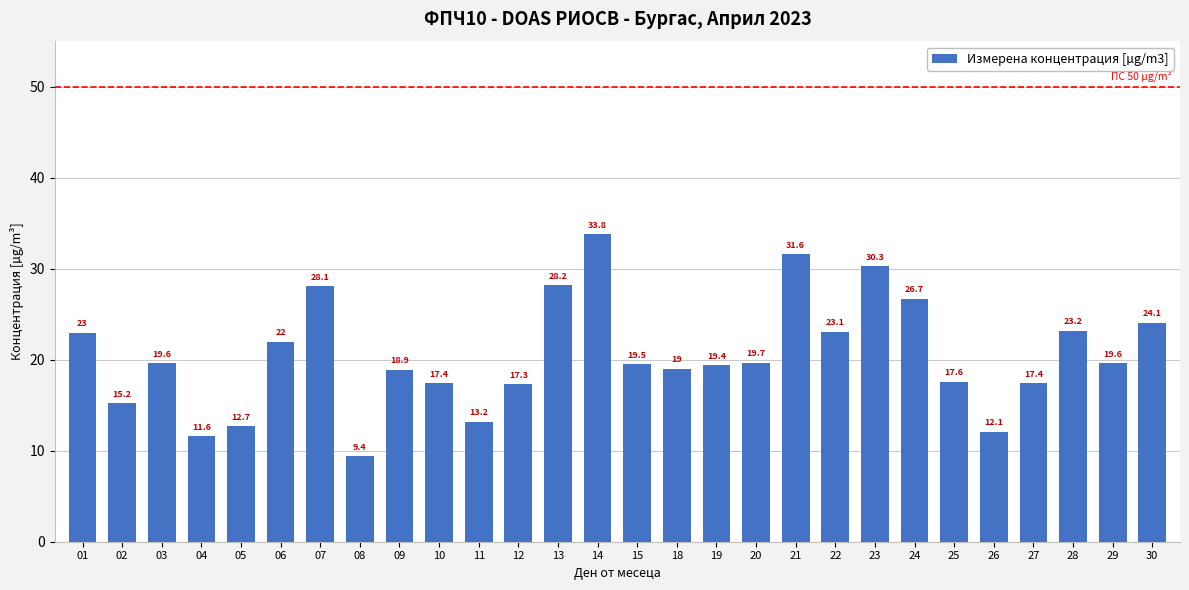

Reading left to right, what are all the values shown in this chart?

23.0	15.2	19.6	11.6	12.7	22.0	28.1	9.4	18.9	17.4	13.2	17.3	28.2	33.8	19.5	19.0	19.4	19.7	31.6	23.1	30.3	26.7	17.6	12.1	17.4	23.2	19.6	24.1